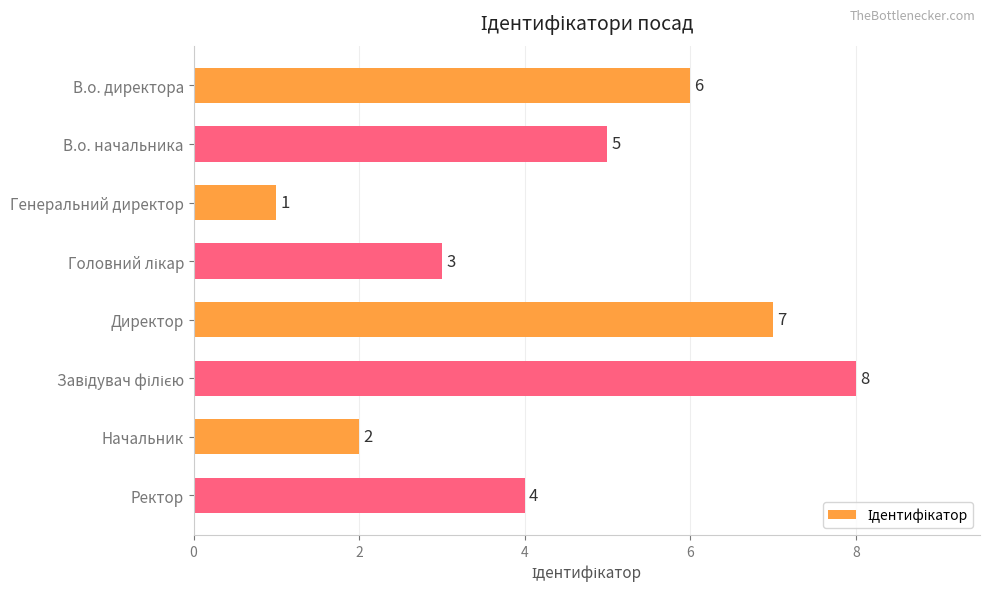

True or false: the data shows 2 at В.о. начальника.

False